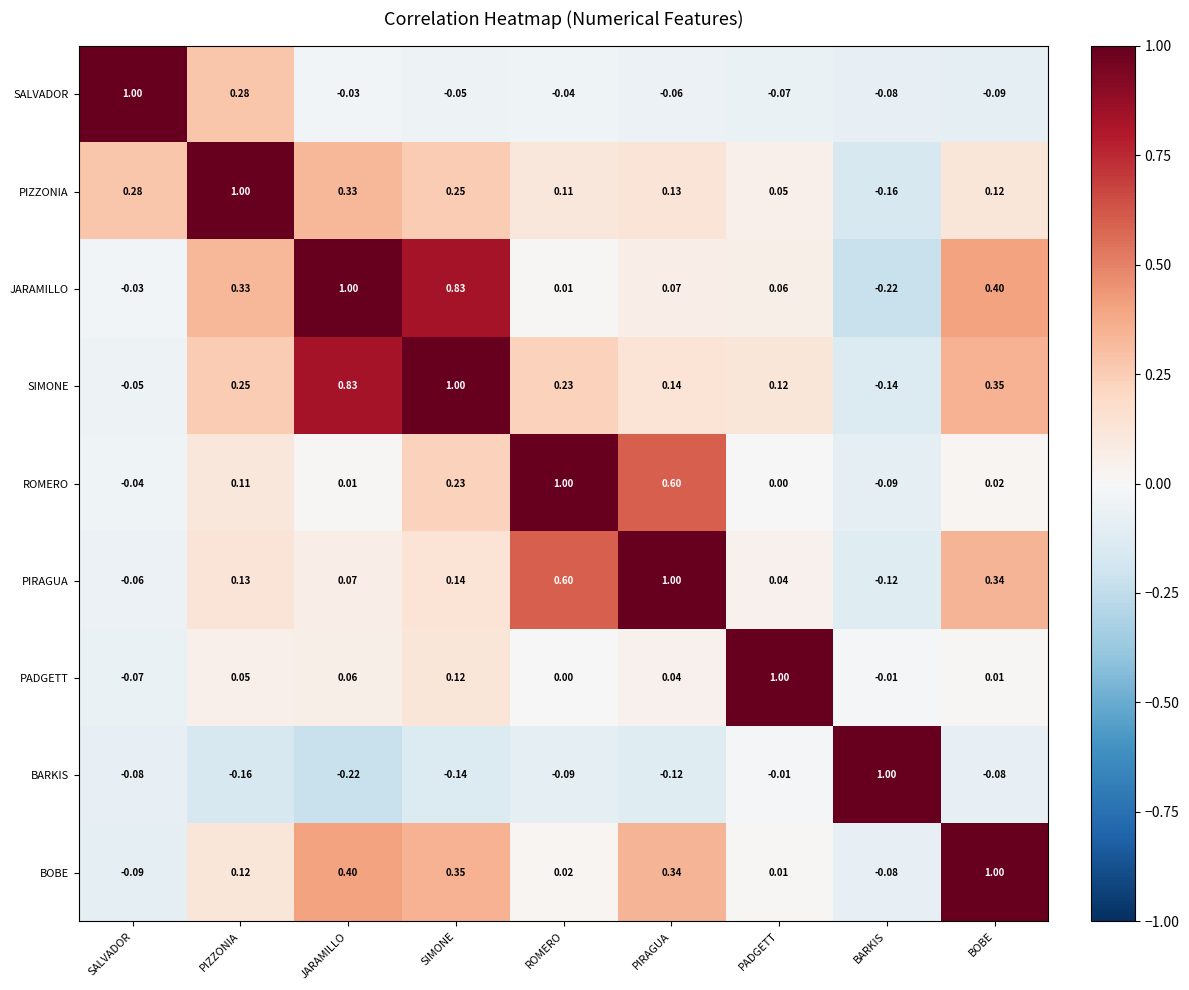

What is the difference between the highest and lowest values at SALVADOR?

1.1